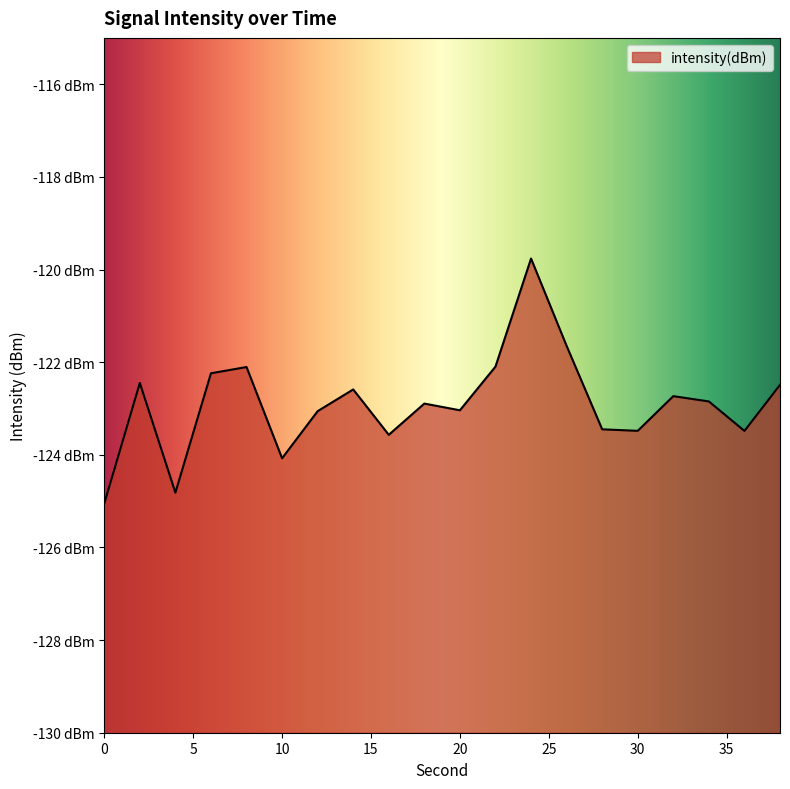

Reading left to right, what are all the values shown in this chart?

-125.1	-122.4	-124.8	-122.2	-122.1	-124.1	-123.1	-122.6	-123.6	-122.9	-123.0	-122.1	-119.8	-121.6	-123.4	-123.5	-122.7	-122.8	-123.5	-122.5